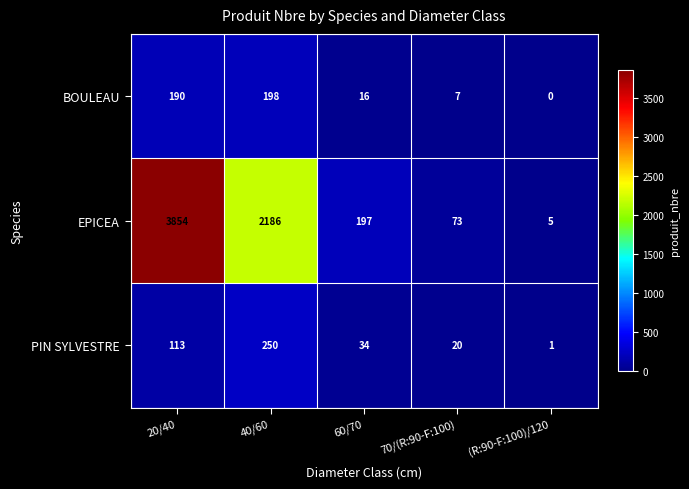

Reading right to left, list all the values displayed in this chart.

BOULEAU: 0	7	16	198	190
EPICEA: 5	73	197	2186	3854
PIN SYLVESTRE: 1	20	34	250	113